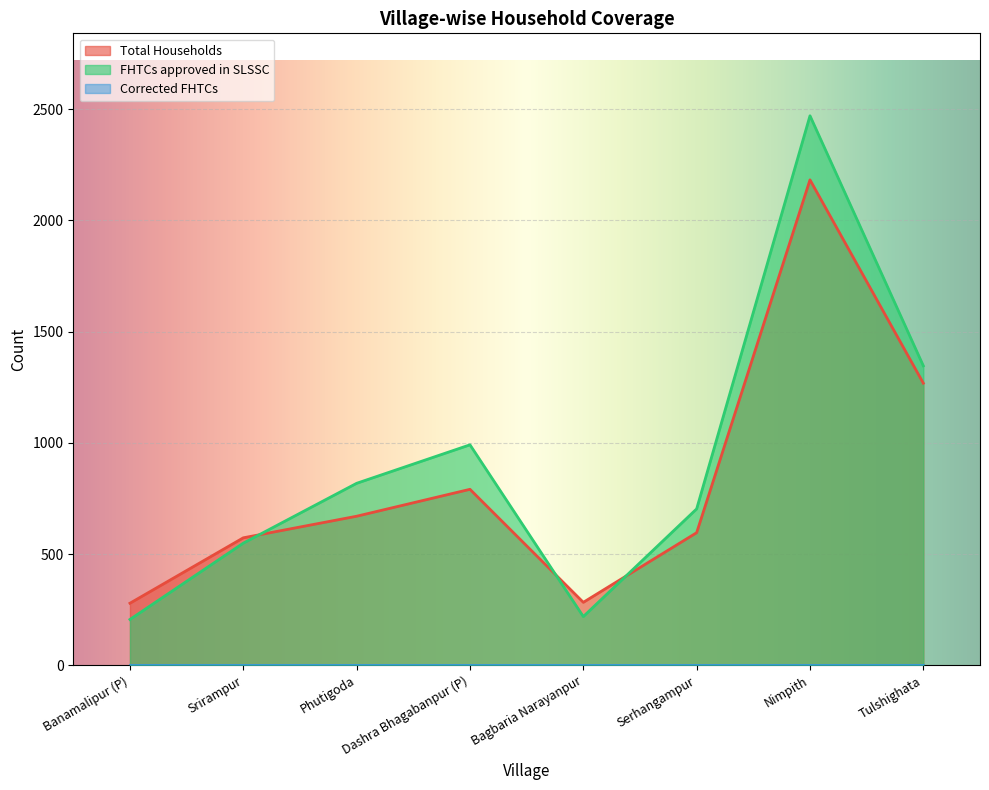

At how many categories does at least one series exceed 2085?

1